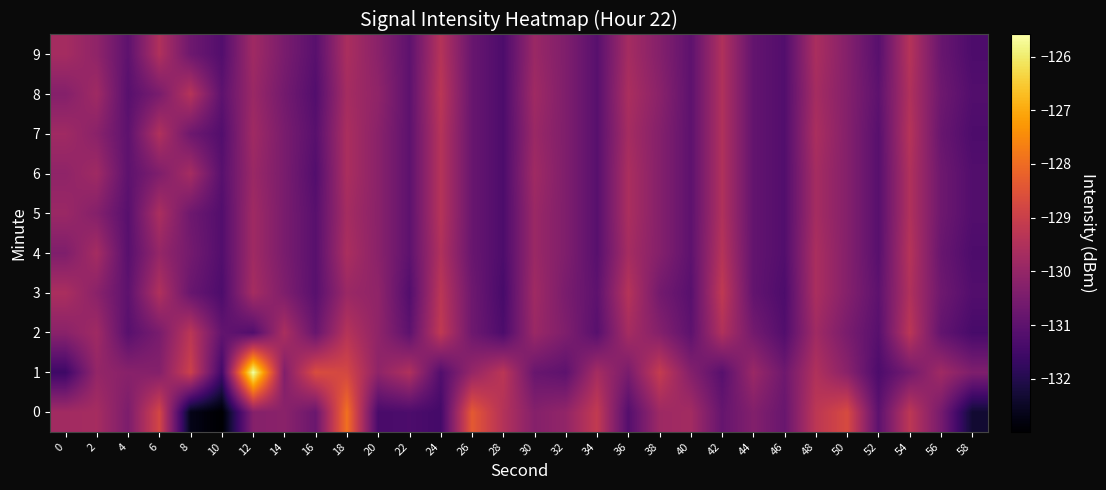

Which series has the largest total across all categories?

1